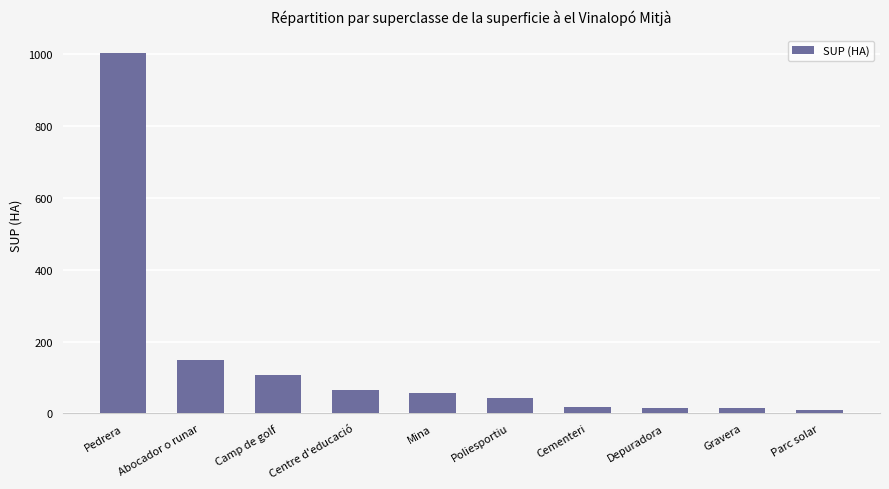

Does the chart contain any negative values?

No